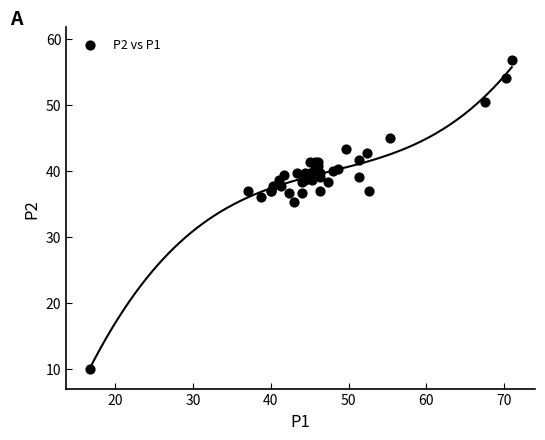

What Y value in the scatter plot is closest to 33?

35.3